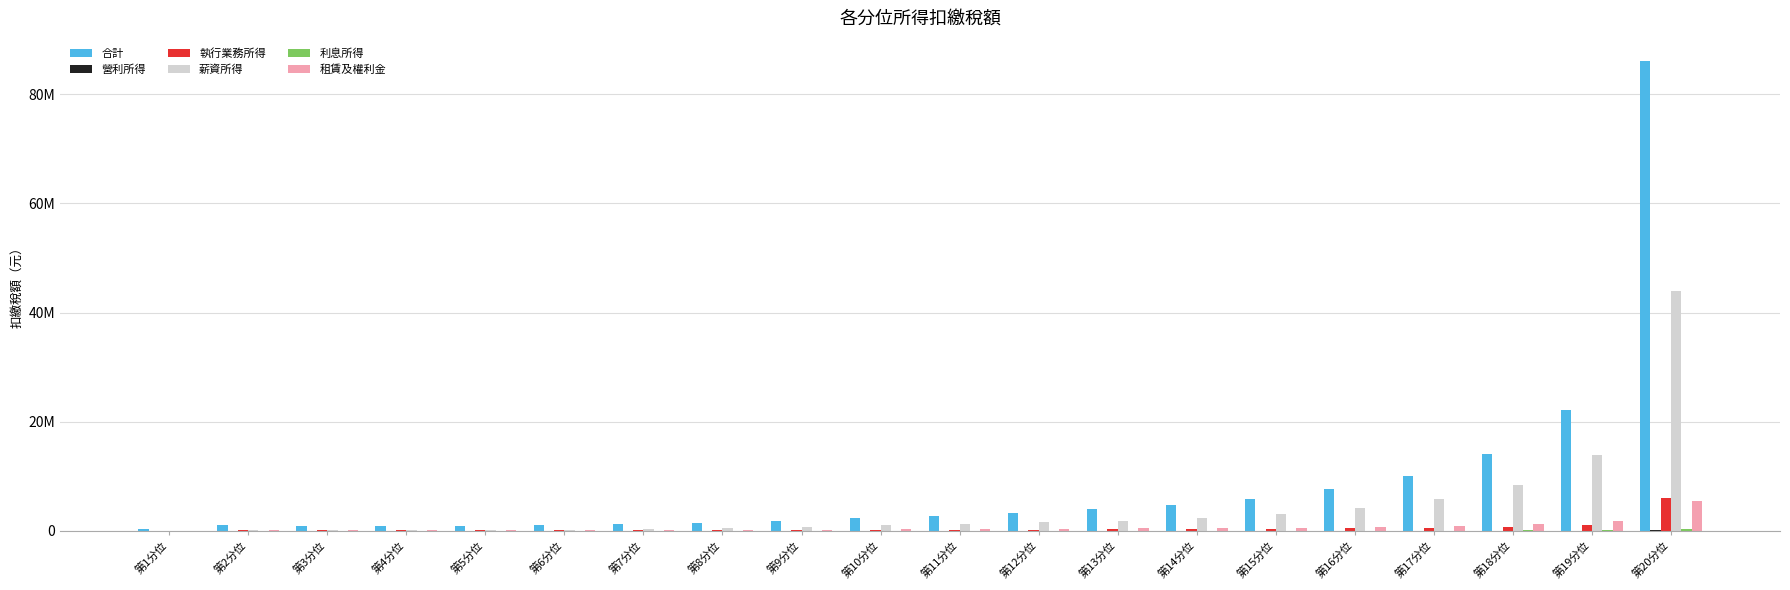

Are the bars grouped side by side (vs. stacked)?

Yes